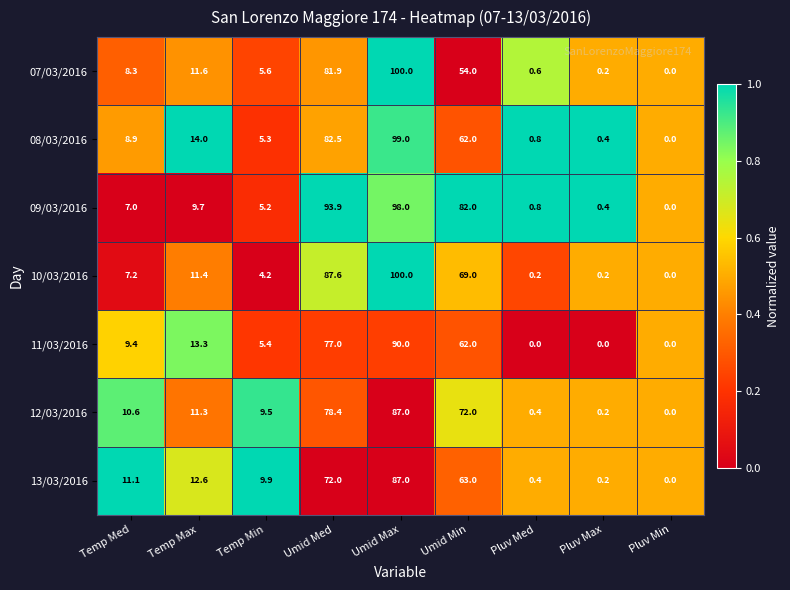

Count the number of categories in the chart.

9